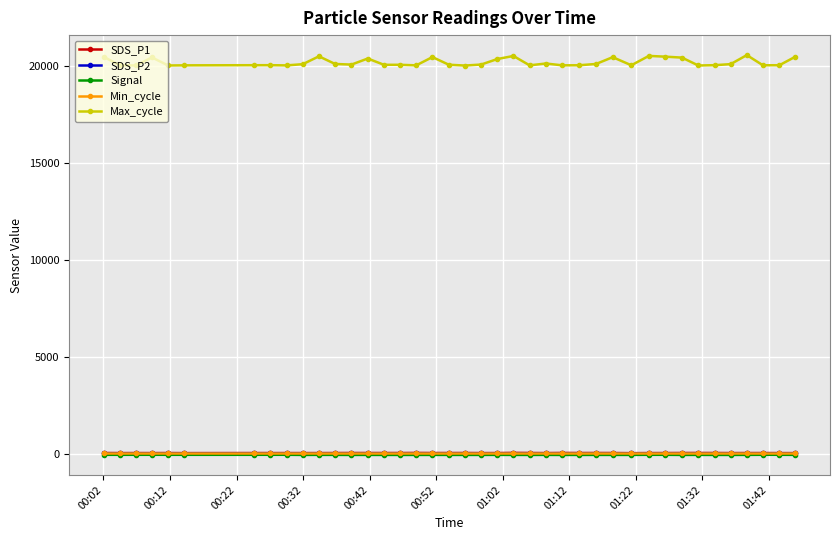

What is the highest value of the Max_cycle series?

20561.0